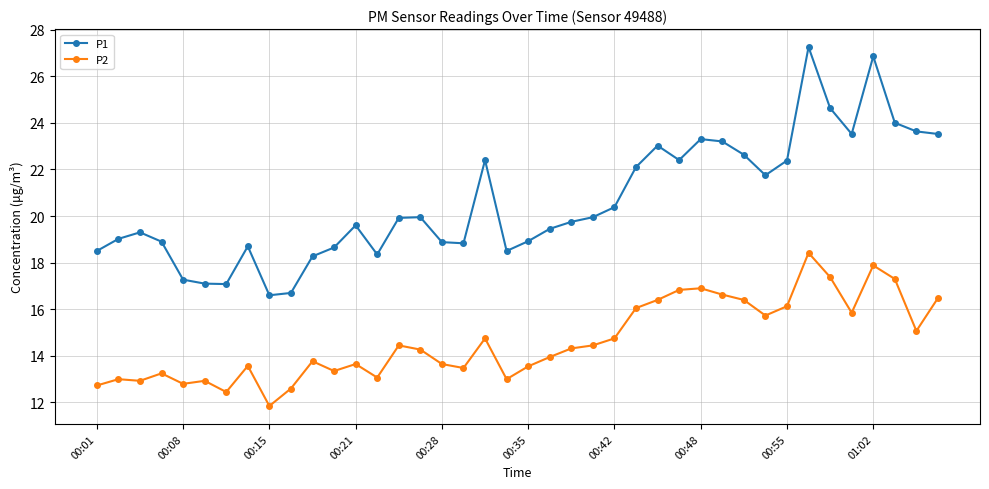

Which series has the widest spread of values?

P1